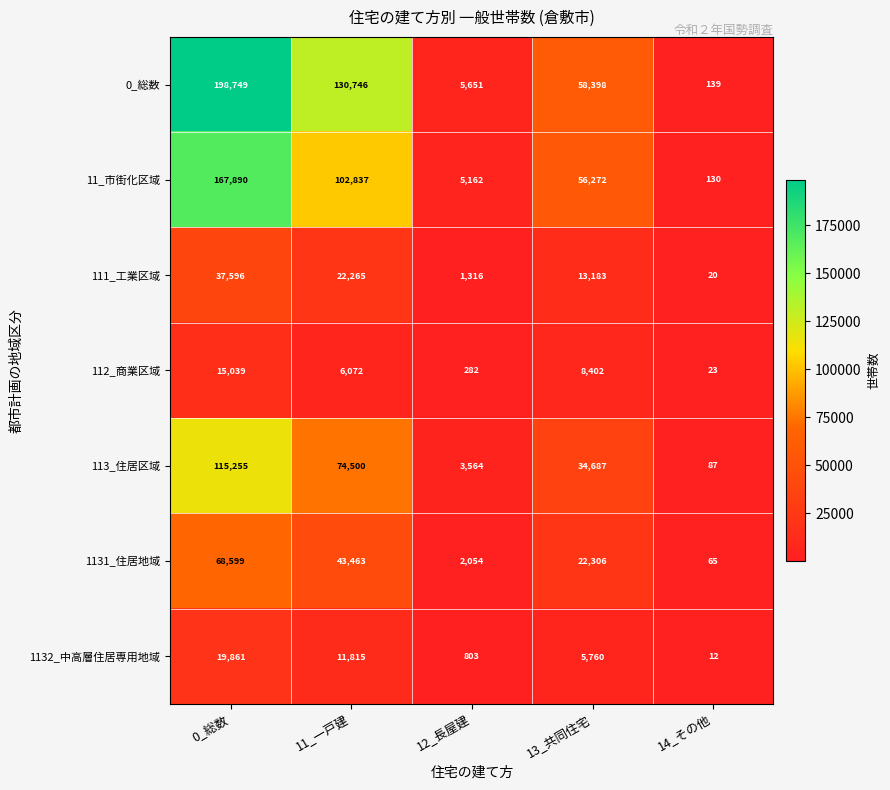

List the series in order of their peak value, highest first.

0_総数, 11_市街化区域, 113_住居区域, 1131_住居地域, 111_工業区域, 1132_中高層住居専用地域, 112_商業区域